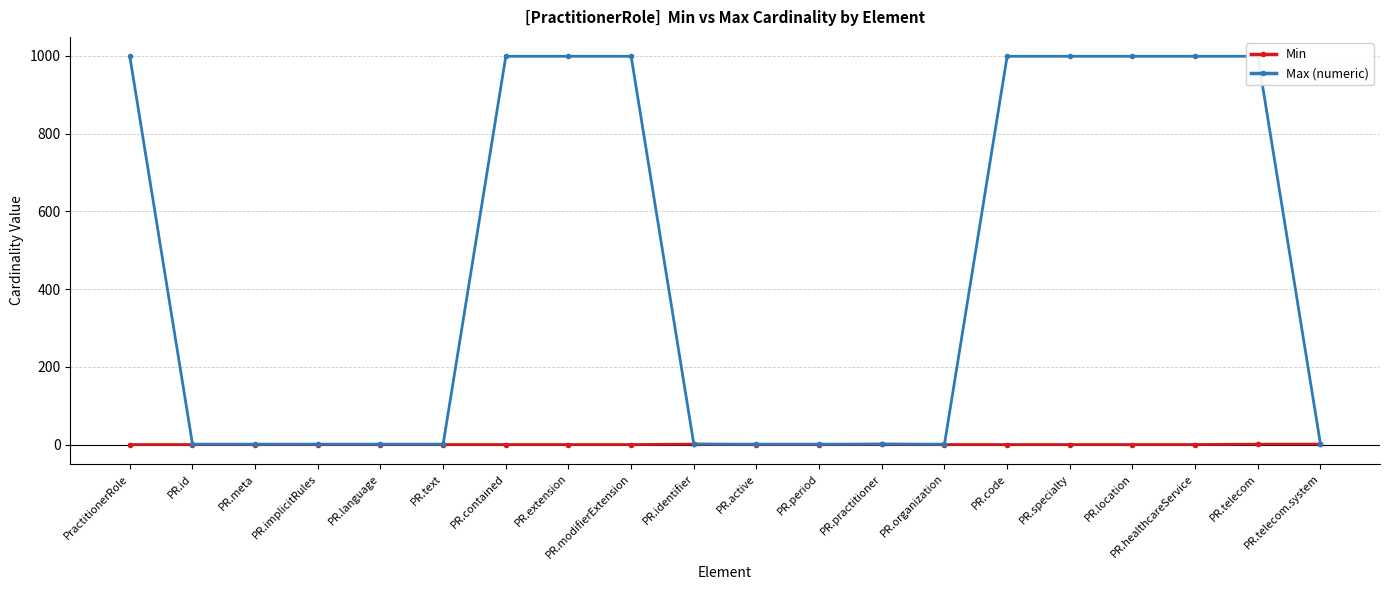

Which series has the largest total across all categories?

Max (numeric)